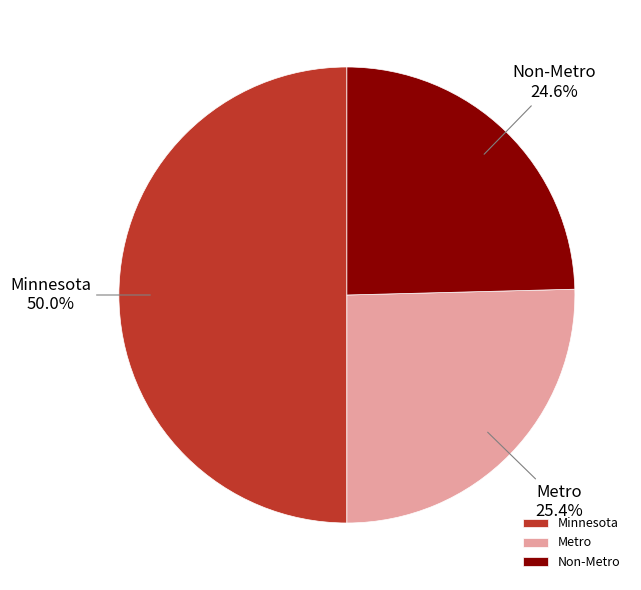

The Metro slice represents 40% of the pie. True or false?

False